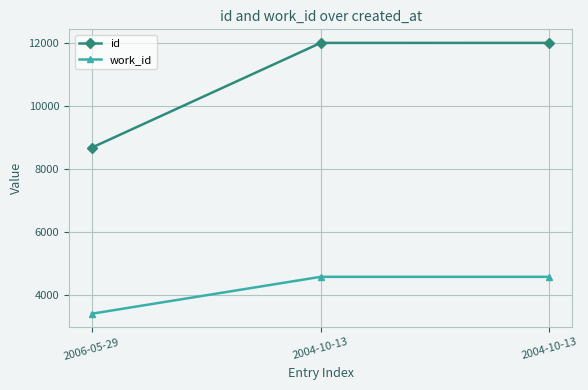

What is the maximum value shown in the chart?

12018